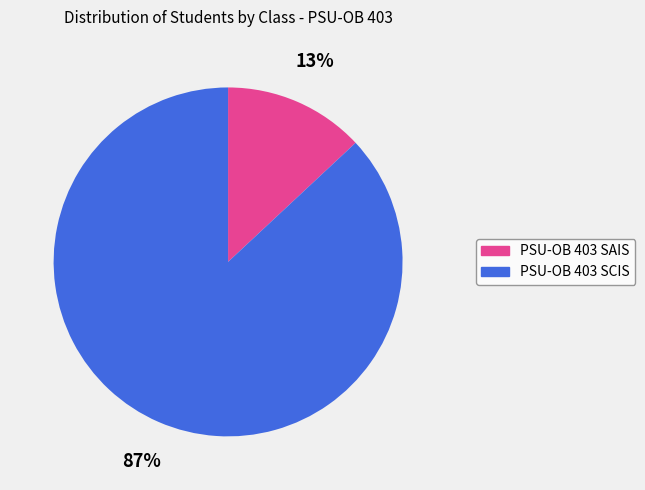

Which has a higher value, PSU-OB 403 SCIS or PSU-OB 403 SAIS?

PSU-OB 403 SCIS